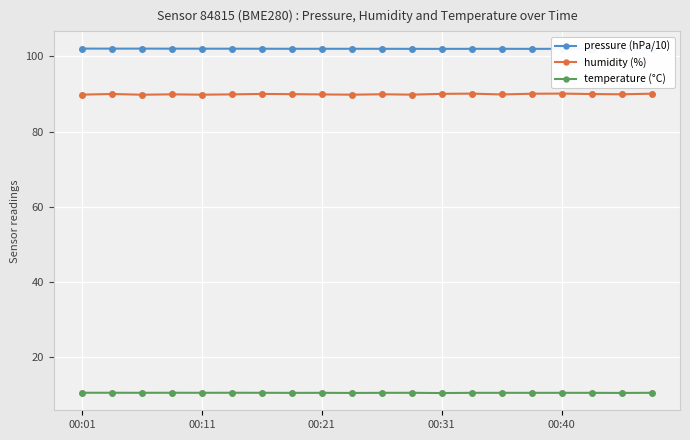

Reading right to left, extract all data points from this chart.

pressure (hPa/10): 102.0	102.0	102.0	102.0	102.0	102.0	102.0	102.0	102.0	102.0	102.0	102.0	102.1	102.1	102.1	102.1	102.1	102.1	102.1	102.1
humidity (%): 90.1	89.9	90.0	90.1	90.1	89.9	90.1	90.0	89.8	89.9	89.8	89.9	90.0	90.0	89.9	89.8	89.9	89.8	90.0	89.8
temperature (°C): 10.4	10.4	10.4	10.4	10.4	10.4	10.4	10.3	10.4	10.4	10.4	10.4	10.4	10.4	10.4	10.4	10.4	10.4	10.4	10.4